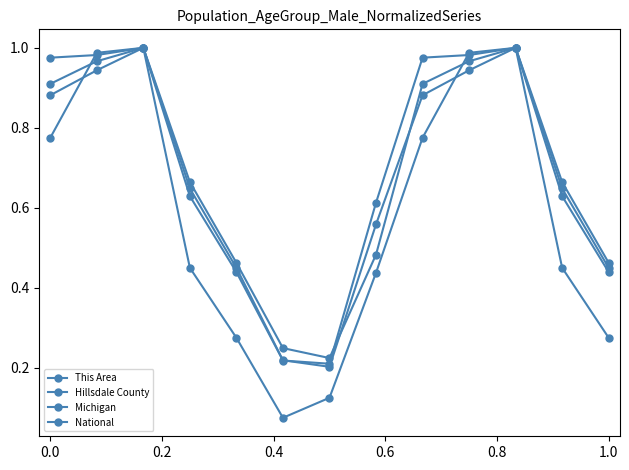

Which series has the largest total across all categories?

National